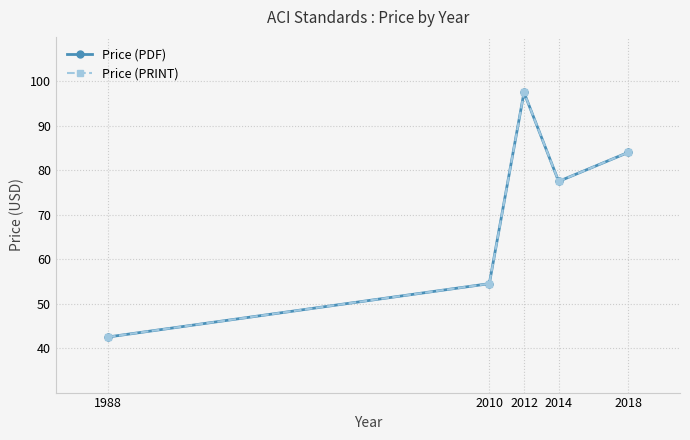

Is this an area chart (filled region under the line)?

No